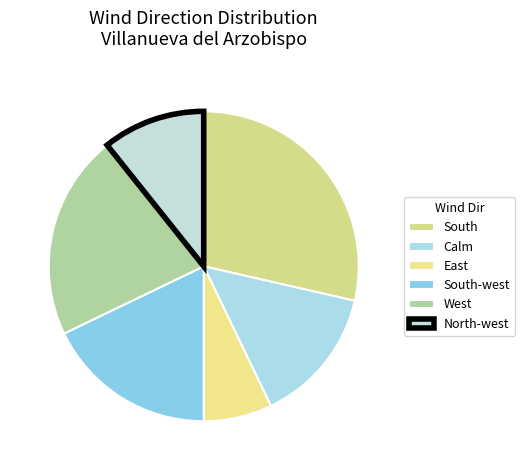

What is the change in value from South-west to West?

+1